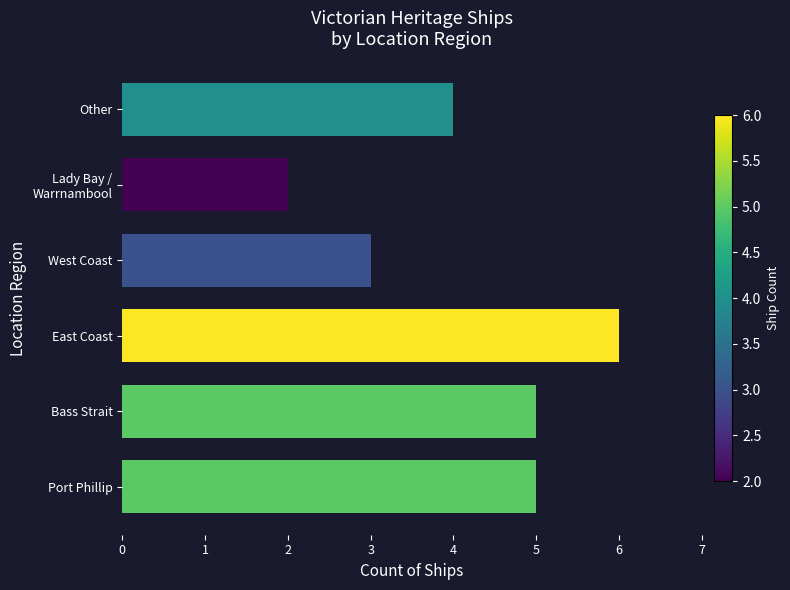

Which has a higher value, Port Phillip or West Coast?

Port Phillip